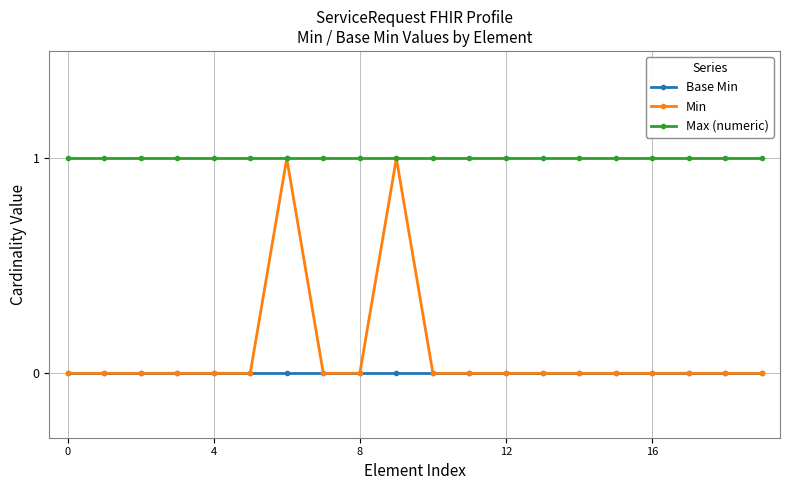

Which series has the widest spread of values?

Min